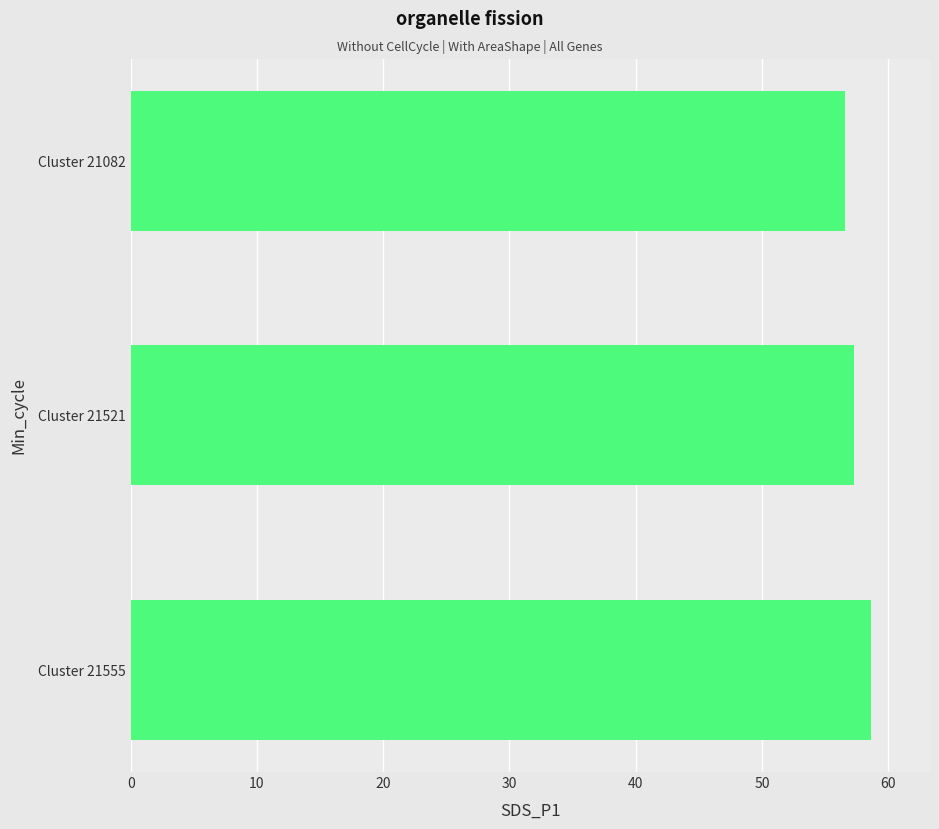

List the labels in order of value, smallest first.

Cluster 21082, Cluster 21521, Cluster 21555